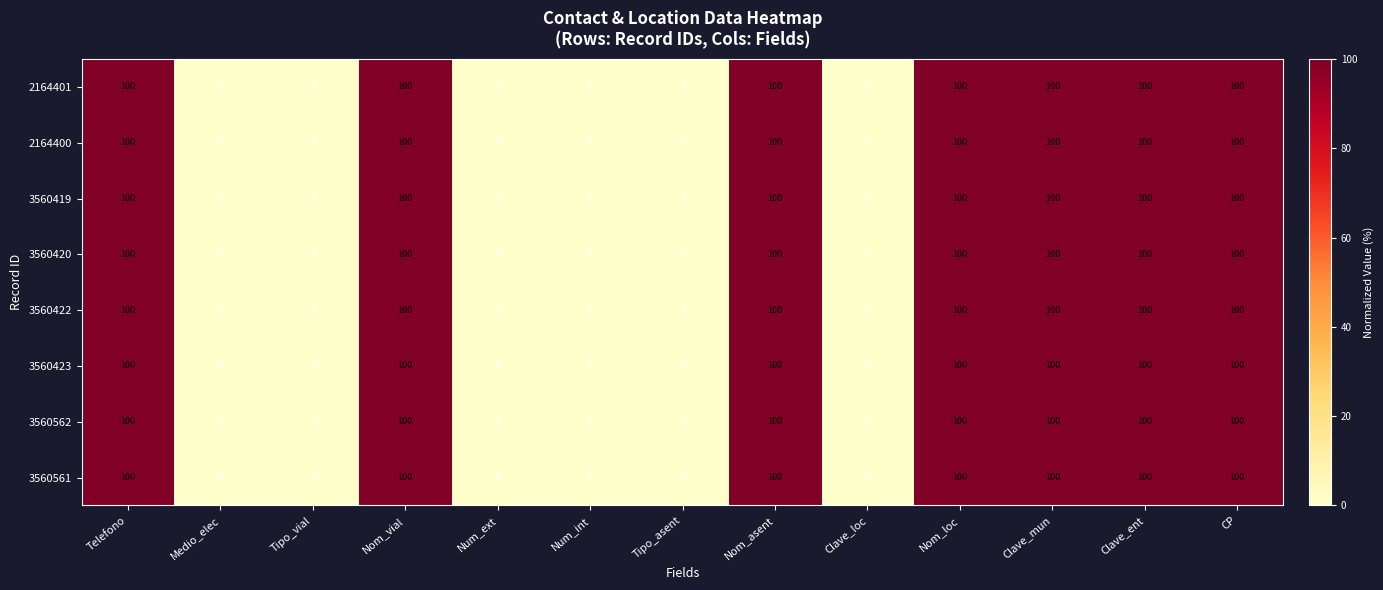

What is the maximum value for 3560420?

100